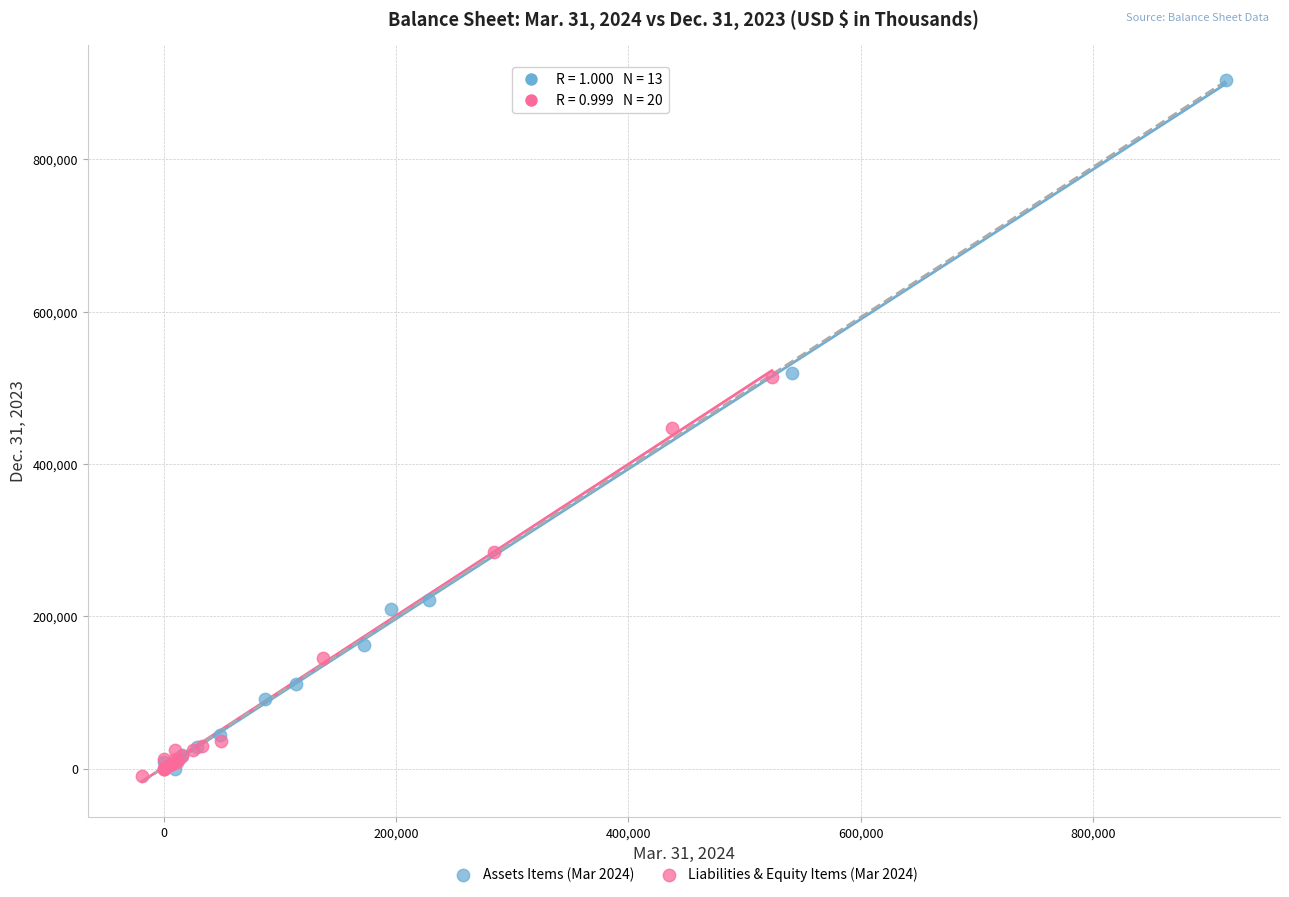

Which series has the largest Y range (max minus min)?

Assets Items (Mar 2024)